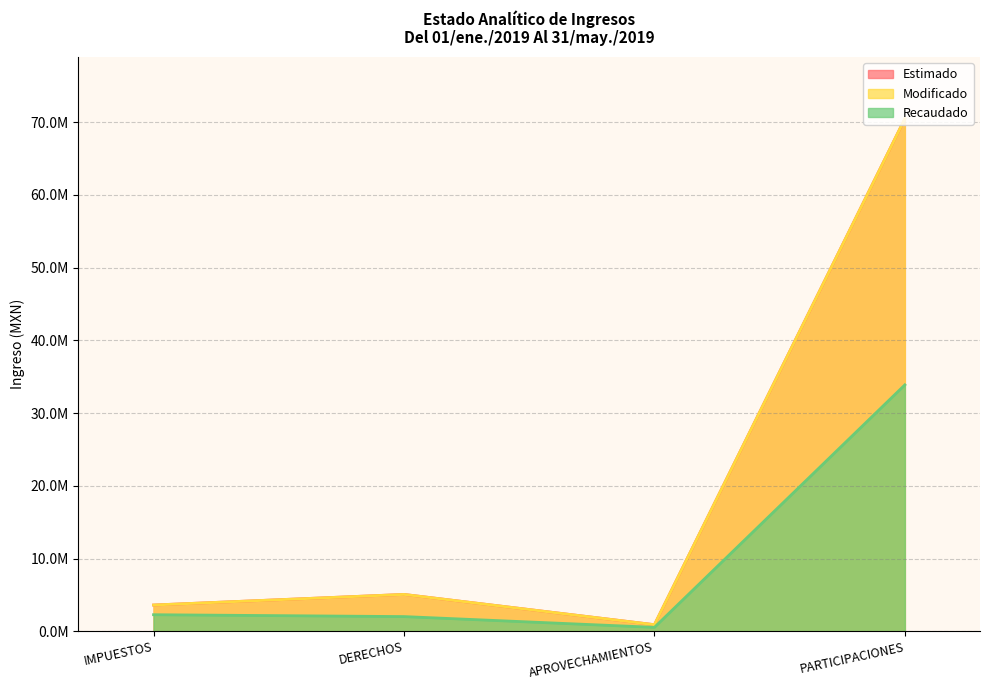

Which category has the lowest value across all series?

APROVECHAMIENTOS